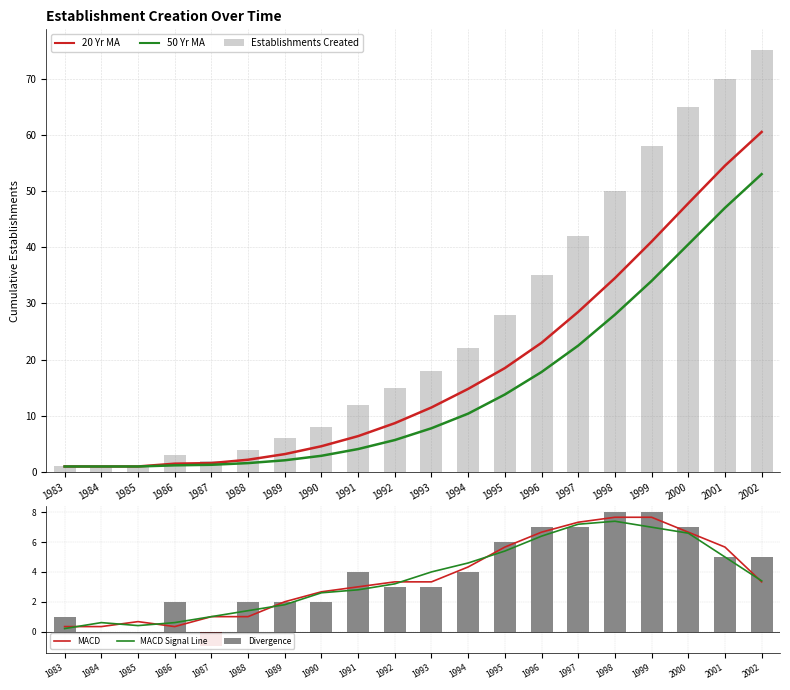

Reading right to left, what are all the values shown in this chart?

20 Yr MA: 60.5	54.5	47.8	41.0	34.5	28.5	23.0	18.5	14.8	11.5	8.7	6.4	4.6	3.2	2.2	1.6	1.5	1.0	1.0	1.0
50 Yr MA: 53.0	47.0	40.5	34.0	28.0	22.5	17.8	13.8	10.4	7.8	5.7	4.1	2.9	2.1	1.6	1.3	1.2	1.0	1.0	1.0
Establishments Created: 75.0	70.0	65.0	58.0	50.0	42.0	35.0	28.0	22.0	18.0	15.0	12.0	8.0	6.0	4.0	2.0	3.0	1.0	1.0	1.0
MACD: 3.3	5.7	6.7	7.7	7.7	7.3	6.7	5.7	4.3	3.3	3.3	3.0	2.7	2.0	1.0	1.0	0.3	0.7	0.3	0.3
MACD Signal Line: 3.4	5.0	6.6	7.0	7.4	7.2	6.4	5.4	4.6	4.0	3.2	2.8	2.6	1.8	1.4	1.0	0.6	0.4	0.6	0.2
Divergence: 5.0	5.0	7.0	8.0	8.0	7.0	7.0	6.0	4.0	3.0	3.0	4.0	2.0	2.0	2.0	-1.0	2.0	0.0	0.0	1.0